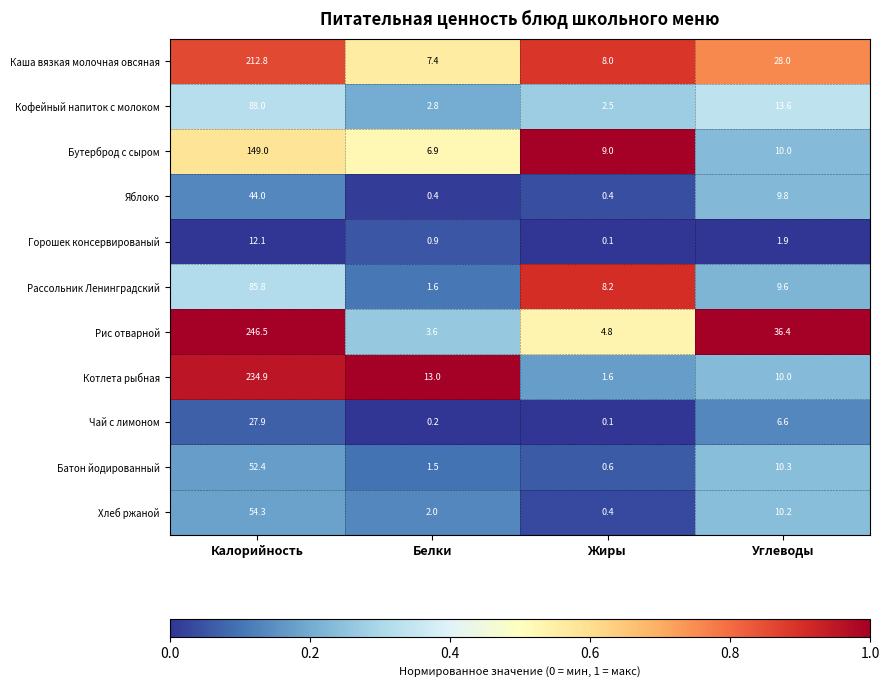

The Горошек консервированый series shows 0.9 at Белки. True or false?

True